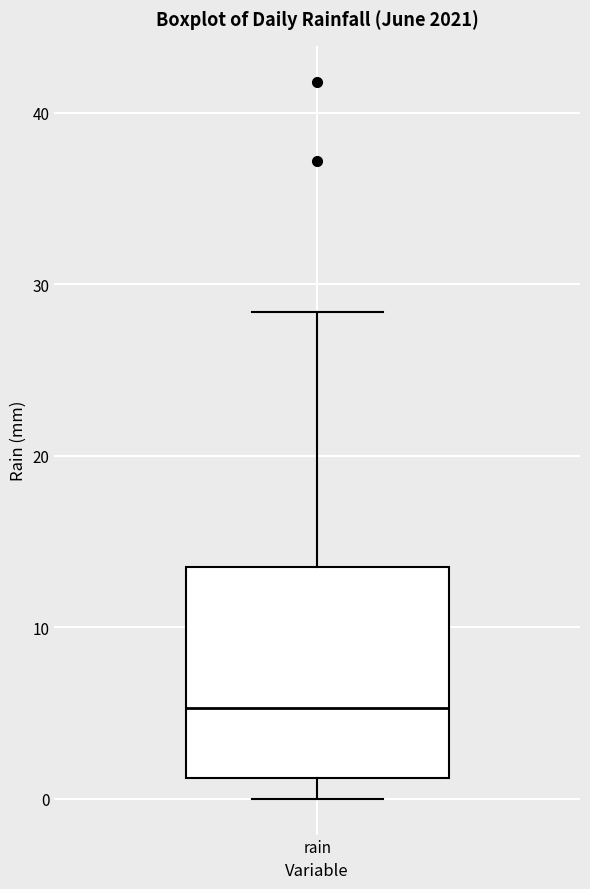

Where does the upper whisker of the box for rain end on the y-axis? The values are not printed on the chart, so give them approximately, as read against the axis.

28